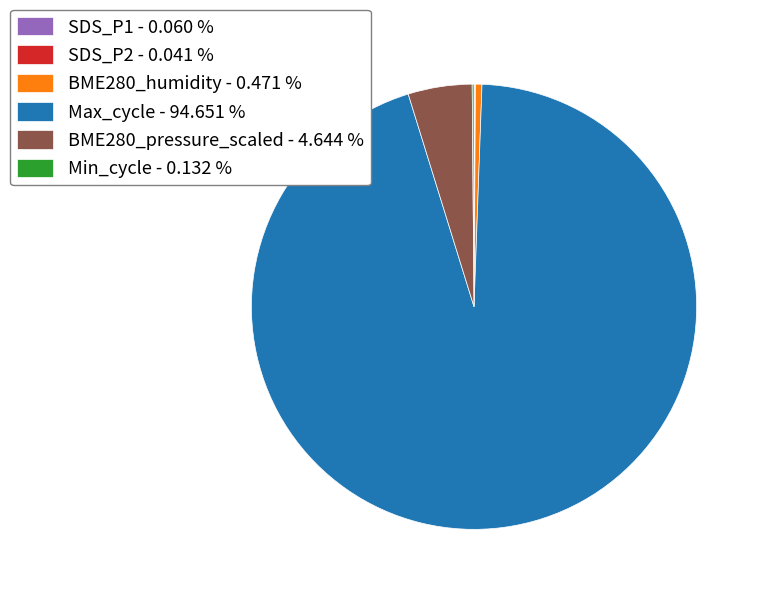

Which category has the biggest portion of the pie?

Max_cycle - 94.651 %